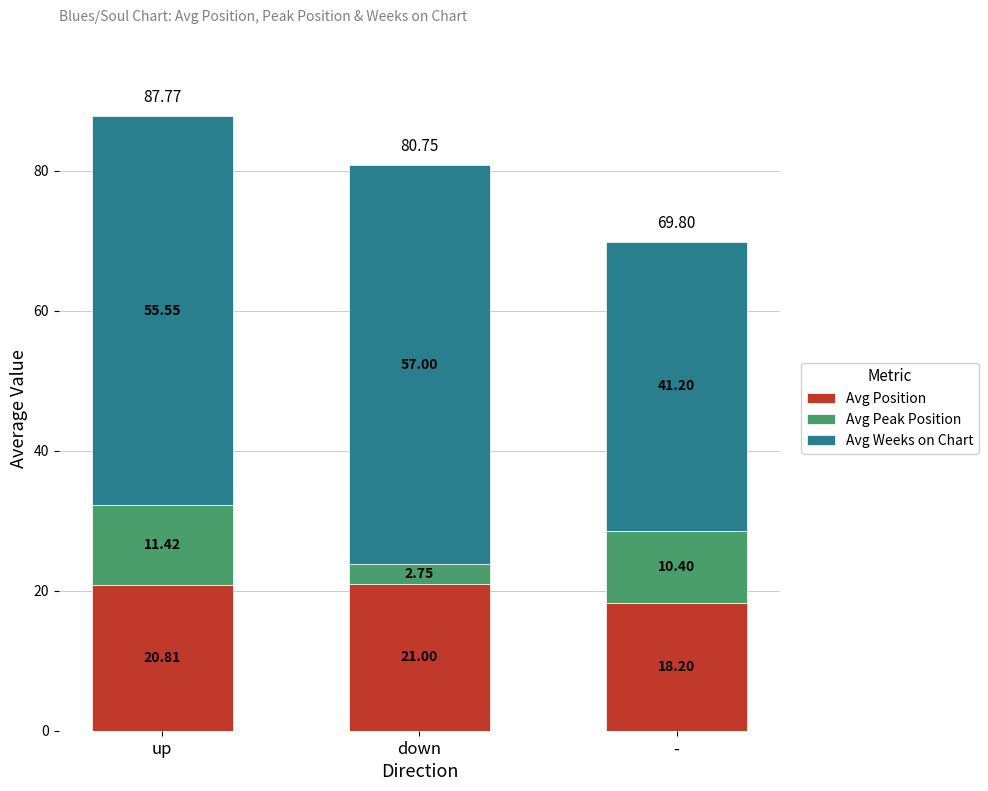

How many bars are there in total?

3